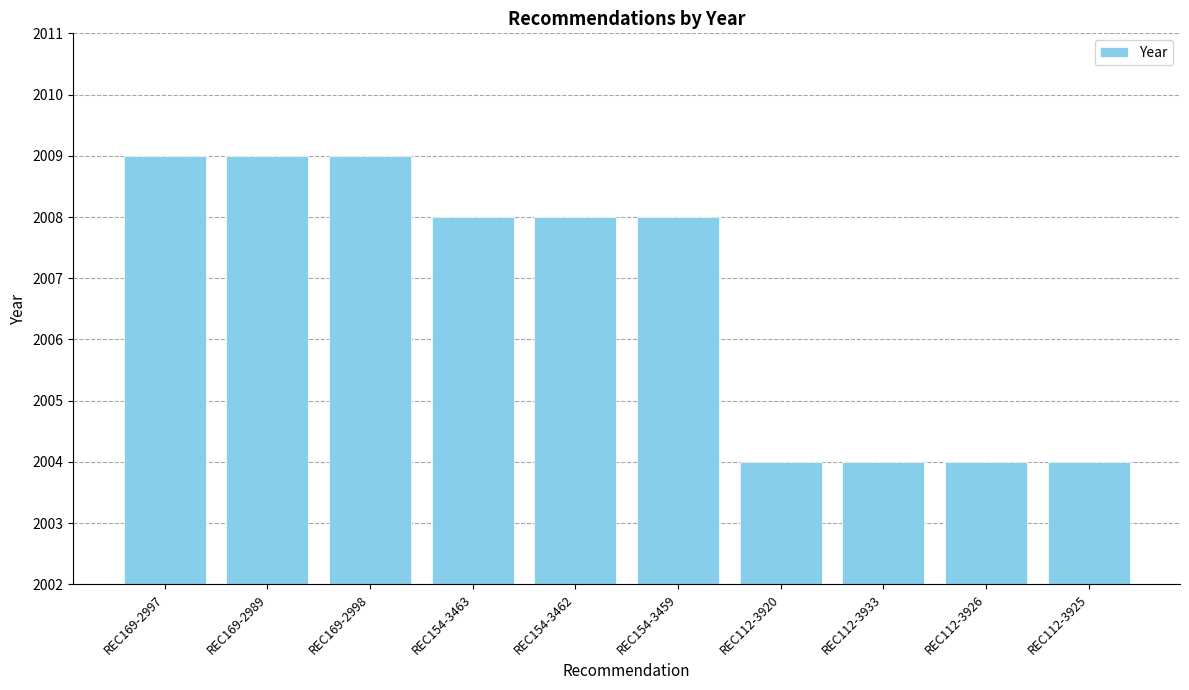

What is the average value?

2007